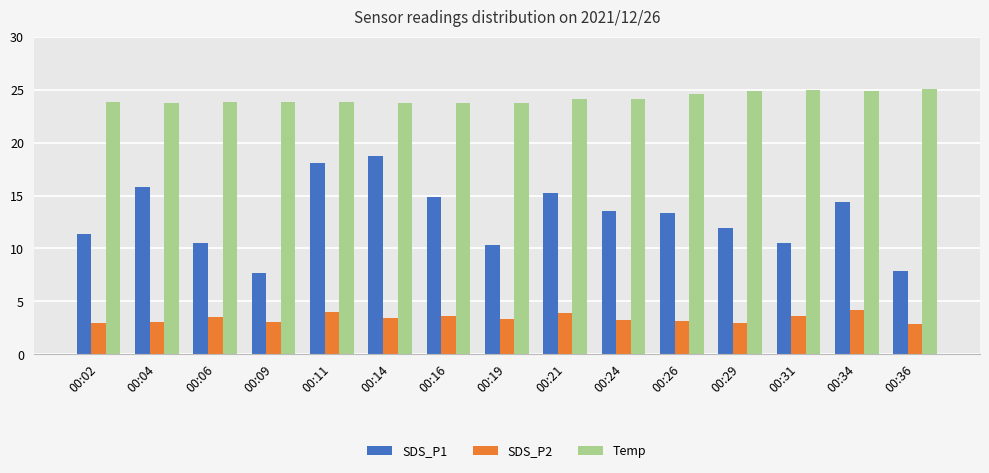

What is the lowest value of the Temp series?

23.7